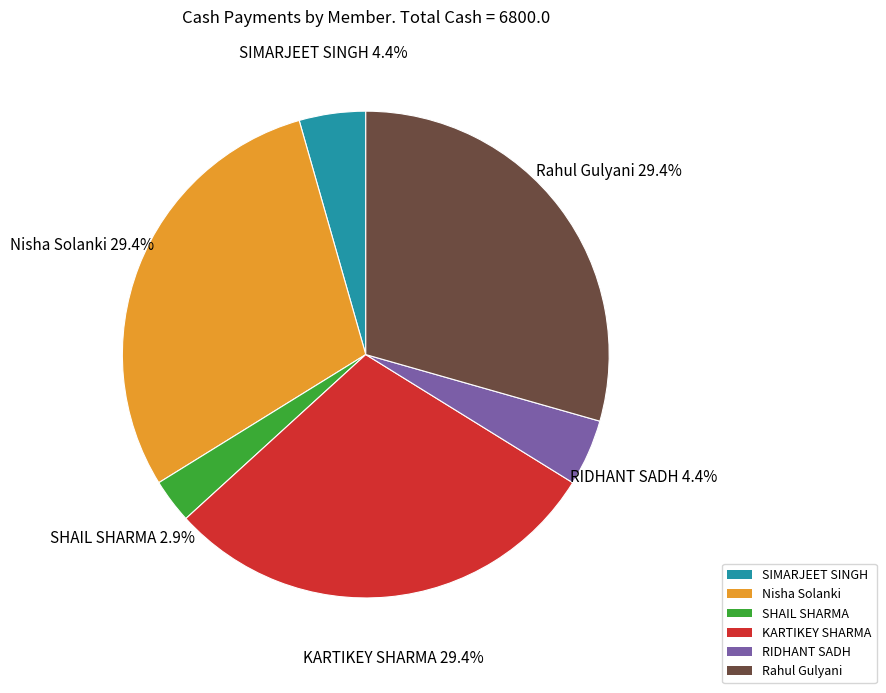

Which has a higher value, KARTIKEY SHARMA or SHAIL SHARMA?

KARTIKEY SHARMA